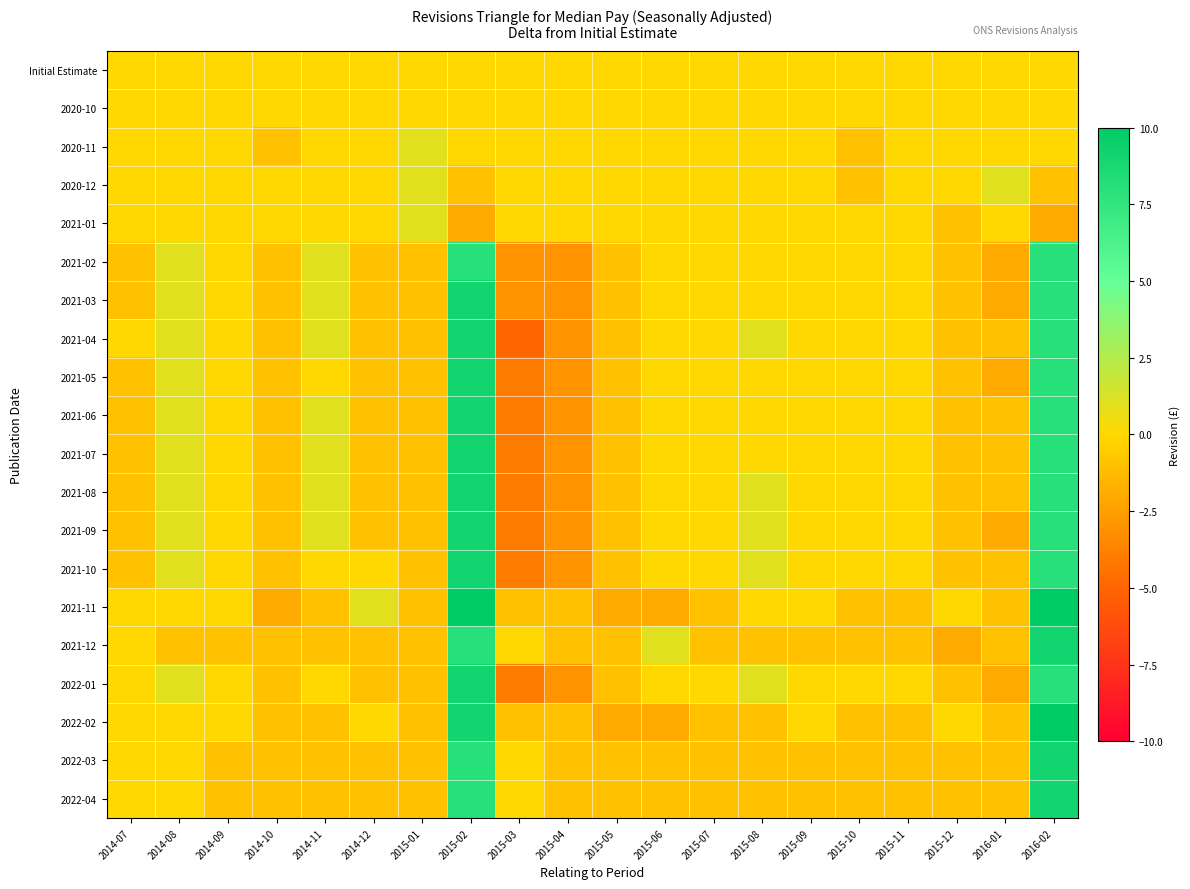

Reading left to right, transcribe all the data shown in this chart.

Initial Estimate: 2014-07=0	2014-08=0	2014-09=0	2014-10=0	2014-11=0	2014-12=0	2015-01=0	2015-02=0	2015-03=0	2015-04=0	2015-05=0	2015-06=0	2015-07=0	2015-08=0	2015-09=0	2015-10=0	2015-11=0	2015-12=0	2016-01=0	2016-02=0
2020-10: 2014-07=0	2014-08=0	2014-09=0	2014-10=0	2014-11=0	2014-12=0	2015-01=0	2015-02=0	2015-03=0	2015-04=0	2015-05=0	2015-06=0	2015-07=0	2015-08=0	2015-09=0	2015-10=0	2015-11=0	2015-12=0	2016-01=0	2016-02=0
2020-11: 2014-07=0	2014-08=0	2014-09=0	2014-10=-1	2014-11=0	2014-12=0	2015-01=1	2015-02=0	2015-03=0	2015-04=0	2015-05=0	2015-06=0	2015-07=0	2015-08=0	2015-09=0	2015-10=-1	2015-11=0	2015-12=0	2016-01=0	2016-02=0
2020-12: 2014-07=0	2014-08=0	2014-09=0	2014-10=0	2014-11=0	2014-12=0	2015-01=1	2015-02=-1	2015-03=0	2015-04=0	2015-05=0	2015-06=0	2015-07=0	2015-08=0	2015-09=0	2015-10=-1	2015-11=0	2015-12=0	2016-01=1	2016-02=-1
2021-01: 2014-07=0	2014-08=0	2014-09=0	2014-10=0	2014-11=0	2014-12=0	2015-01=1	2015-02=-2	2015-03=0	2015-04=0	2015-05=0	2015-06=0	2015-07=0	2015-08=0	2015-09=0	2015-10=0	2015-11=0	2015-12=-1	2016-01=0	2016-02=-2
2021-02: 2014-07=-1	2014-08=1	2014-09=0	2014-10=-1	2014-11=1	2014-12=-1	2015-01=-1	2015-02=8	2015-03=-3	2015-04=-3	2015-05=-1	2015-06=0	2015-07=0	2015-08=0	2015-09=0	2015-10=0	2015-11=0	2015-12=-1	2016-01=-2	2016-02=8
2021-03: 2014-07=-1	2014-08=1	2014-09=0	2014-10=-1	2014-11=1	2014-12=-1	2015-01=-1	2015-02=9	2015-03=-3	2015-04=-3	2015-05=-1	2015-06=0	2015-07=0	2015-08=0	2015-09=0	2015-10=0	2015-11=0	2015-12=-1	2016-01=-2	2016-02=8
2021-04: 2014-07=0	2014-08=1	2014-09=0	2014-10=-1	2014-11=1	2014-12=-1	2015-01=-1	2015-02=9	2015-03=-5	2015-04=-3	2015-05=-1	2015-06=0	2015-07=0	2015-08=1	2015-09=0	2015-10=0	2015-11=0	2015-12=-1	2016-01=-1	2016-02=8
2021-05: 2014-07=-1	2014-08=1	2014-09=0	2014-10=-1	2014-11=0	2014-12=-1	2015-01=-1	2015-02=9	2015-03=-4	2015-04=-3	2015-05=-1	2015-06=0	2015-07=0	2015-08=0	2015-09=0	2015-10=0	2015-11=0	2015-12=-1	2016-01=-2	2016-02=8
2021-06: 2014-07=-1	2014-08=1	2014-09=0	2014-10=-1	2014-11=1	2014-12=-1	2015-01=-1	2015-02=9	2015-03=-4	2015-04=-3	2015-05=-1	2015-06=0	2015-07=0	2015-08=0	2015-09=0	2015-10=0	2015-11=0	2015-12=-1	2016-01=-1	2016-02=8
2021-07: 2014-07=-1	2014-08=1	2014-09=0	2014-10=-1	2014-11=1	2014-12=-1	2015-01=-1	2015-02=9	2015-03=-4	2015-04=-3	2015-05=-1	2015-06=0	2015-07=0	2015-08=0	2015-09=0	2015-10=0	2015-11=0	2015-12=-1	2016-01=-1	2016-02=8
2021-08: 2014-07=-1	2014-08=1	2014-09=0	2014-10=-1	2014-11=1	2014-12=-1	2015-01=-1	2015-02=9	2015-03=-4	2015-04=-3	2015-05=-1	2015-06=0	2015-07=0	2015-08=1	2015-09=0	2015-10=0	2015-11=0	2015-12=-1	2016-01=-1	2016-02=8
2021-09: 2014-07=-1	2014-08=1	2014-09=0	2014-10=-1	2014-11=1	2014-12=-1	2015-01=-1	2015-02=9	2015-03=-4	2015-04=-3	2015-05=-1	2015-06=0	2015-07=0	2015-08=1	2015-09=0	2015-10=0	2015-11=0	2015-12=-1	2016-01=-2	2016-02=8
2021-10: 2014-07=-1	2014-08=1	2014-09=0	2014-10=-1	2014-11=0	2014-12=0	2015-01=-1	2015-02=9	2015-03=-4	2015-04=-3	2015-05=-1	2015-06=0	2015-07=0	2015-08=1	2015-09=0	2015-10=0	2015-11=0	2015-12=-1	2016-01=-1	2016-02=8
2021-11: 2014-07=0	2014-08=0	2014-09=0	2014-10=-2	2014-11=-1	2014-12=1	2015-01=-1	2015-02=10	2015-03=-1	2015-04=-1	2015-05=-2	2015-06=-2	2015-07=-1	2015-08=0	2015-09=0	2015-10=-1	2015-11=-1	2015-12=0	2016-01=-1	2016-02=10
2021-12: 2014-07=0	2014-08=-1	2014-09=-1	2014-10=-1	2014-11=-1	2014-12=-1	2015-01=-1	2015-02=8	2015-03=0	2015-04=-1	2015-05=-1	2015-06=1	2015-07=-1	2015-08=-1	2015-09=-1	2015-10=-1	2015-11=-1	2015-12=-2	2016-01=-1	2016-02=9
2022-01: 2014-07=0	2014-08=1	2014-09=0	2014-10=-1	2014-11=0	2014-12=-1	2015-01=-1	2015-02=9	2015-03=-4	2015-04=-3	2015-05=-1	2015-06=0	2015-07=0	2015-08=1	2015-09=0	2015-10=0	2015-11=0	2015-12=-1	2016-01=-2	2016-02=8
2022-02: 2014-07=0	2014-08=0	2014-09=0	2014-10=-1	2014-11=-1	2014-12=0	2015-01=-1	2015-02=9	2015-03=-1	2015-04=-1	2015-05=-2	2015-06=-2	2015-07=-1	2015-08=-1	2015-09=0	2015-10=-1	2015-11=-1	2015-12=0	2016-01=-1	2016-02=10
2022-03: 2014-07=0	2014-08=0	2014-09=-1	2014-10=-1	2014-11=-1	2014-12=-1	2015-01=-1	2015-02=8	2015-03=0	2015-04=-1	2015-05=-1	2015-06=-1	2015-07=-1	2015-08=-1	2015-09=-1	2015-10=-1	2015-11=-1	2015-12=-1	2016-01=-1	2016-02=9
2022-04: 2014-07=0	2014-08=0	2014-09=-1	2014-10=-1	2014-11=-1	2014-12=-1	2015-01=-1	2015-02=8	2015-03=0	2015-04=-1	2015-05=-1	2015-06=-1	2015-07=-1	2015-08=-1	2015-09=-1	2015-10=-1	2015-11=-1	2015-12=-1	2016-01=-1	2016-02=9